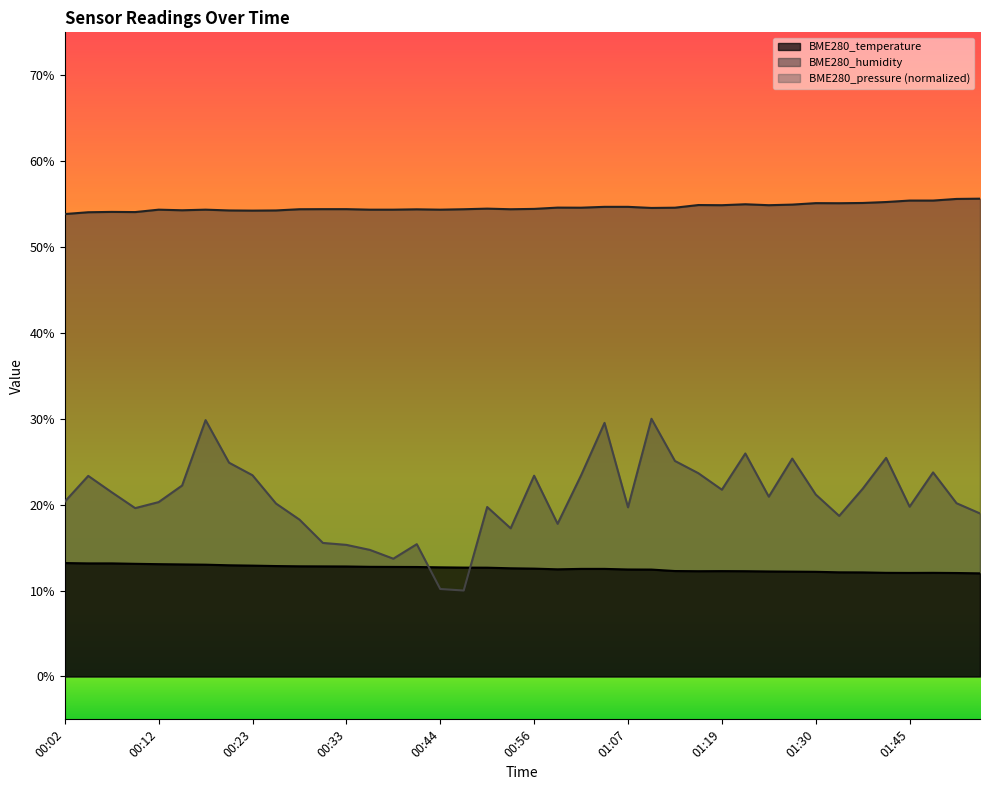

What is the label of the 27th point from the right?

00:36